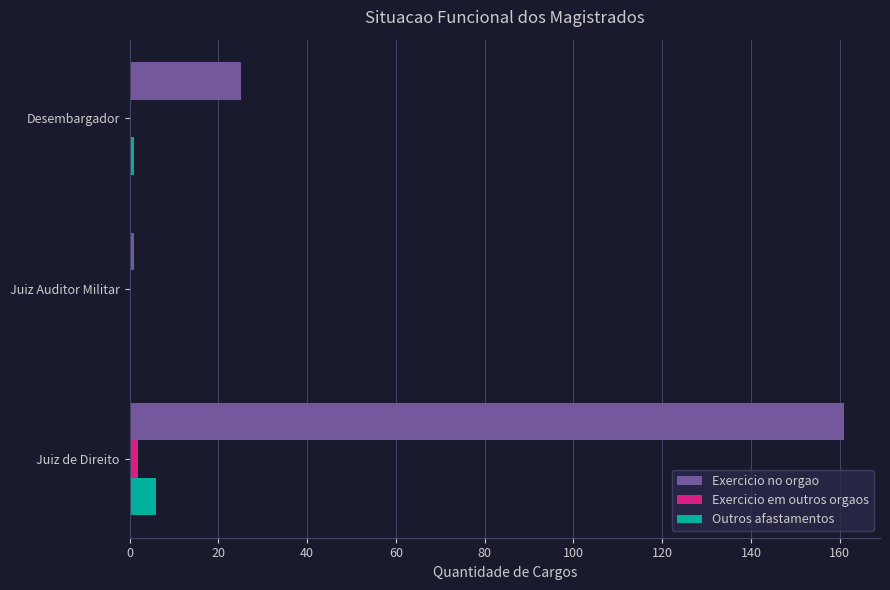

Where is Exercicio no orgao nearest to the value 81?

Desembargador